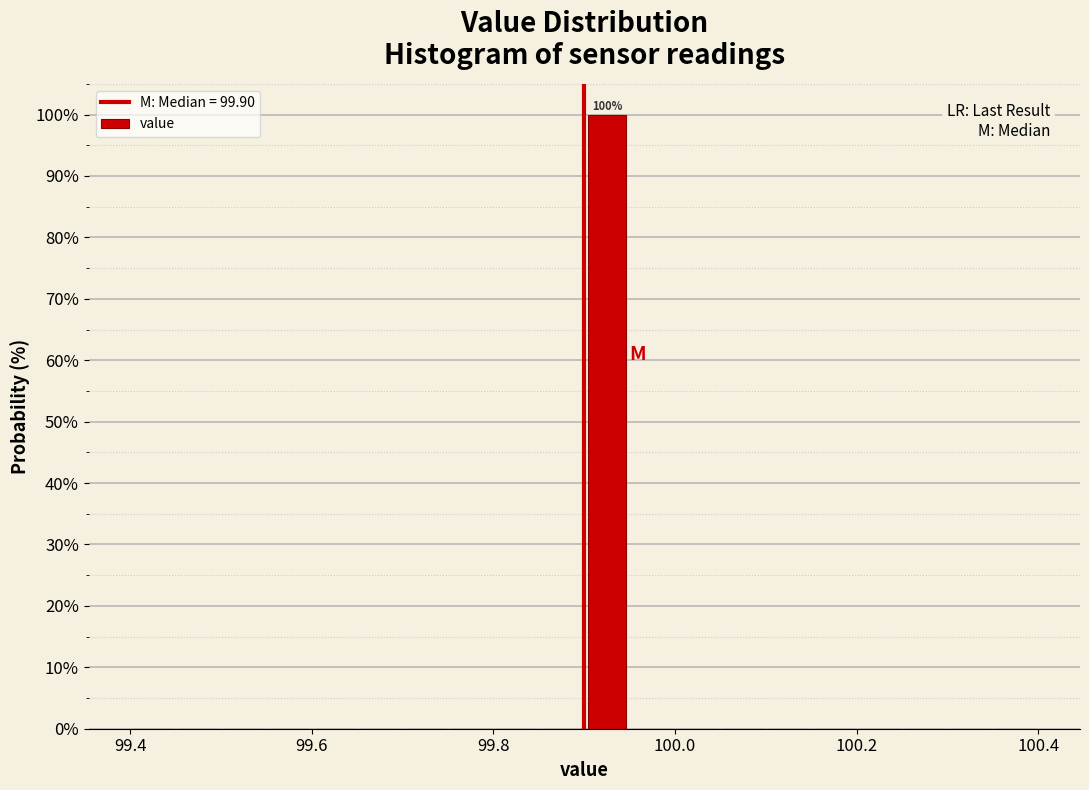

Read against the x-axis, roughly where is the centre of the tallest bar?

99.92